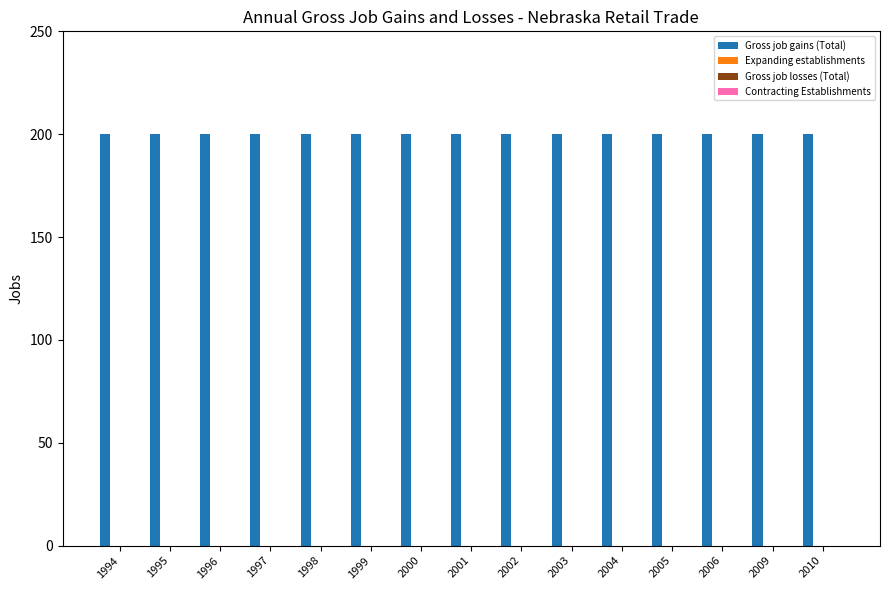

What is the maximum value shown in the chart?

200